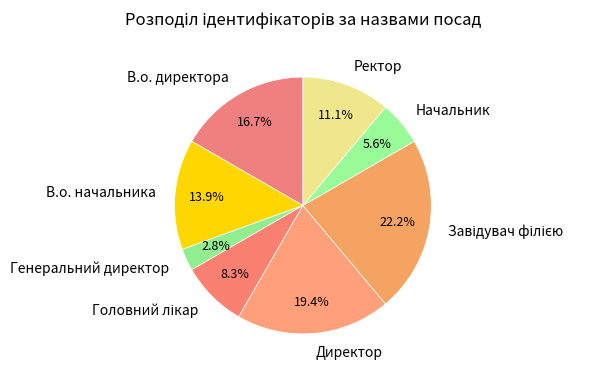

To the nearest percent, what is the difference between the Генеральний директор and В.о. директора slice percentages?

14%